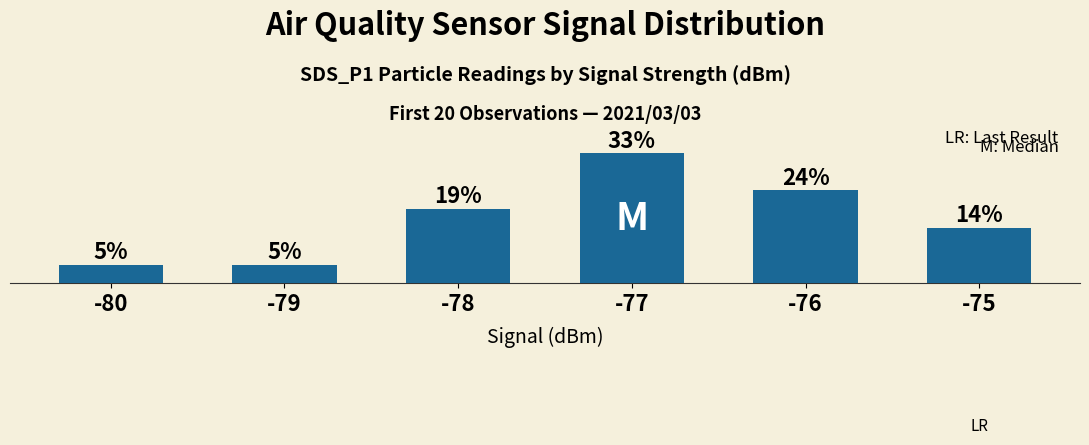

Does the chart contain any negative values?

No